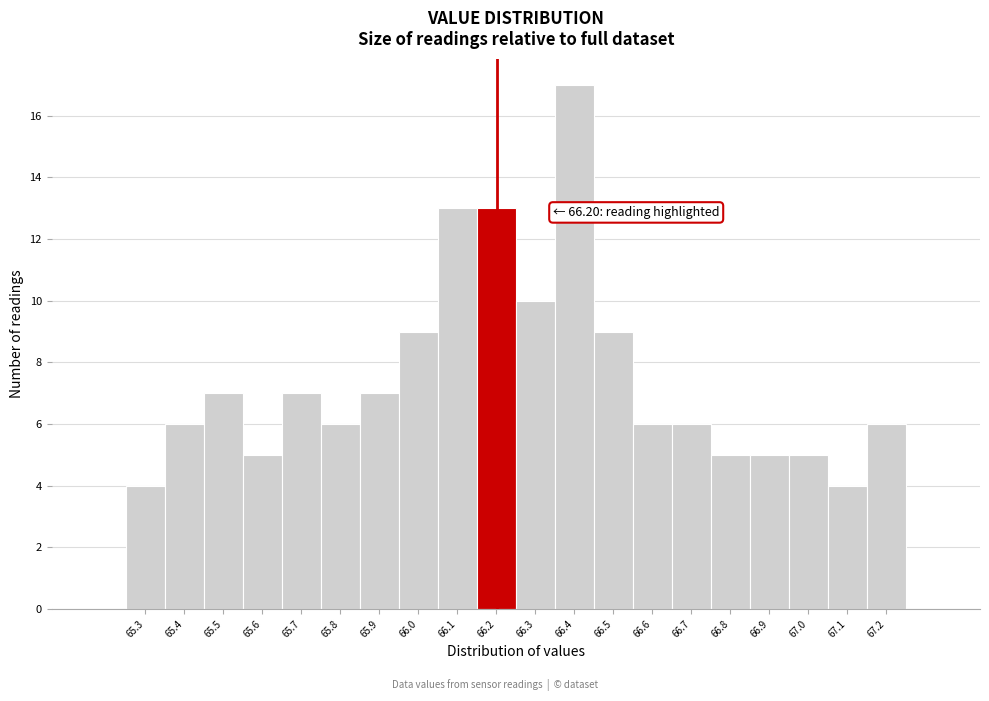

Reading right to left, extract all data points from this chart.

6	4	5	5	5	6	6	9	17	10	13	13	9	7	6	7	5	7	6	4